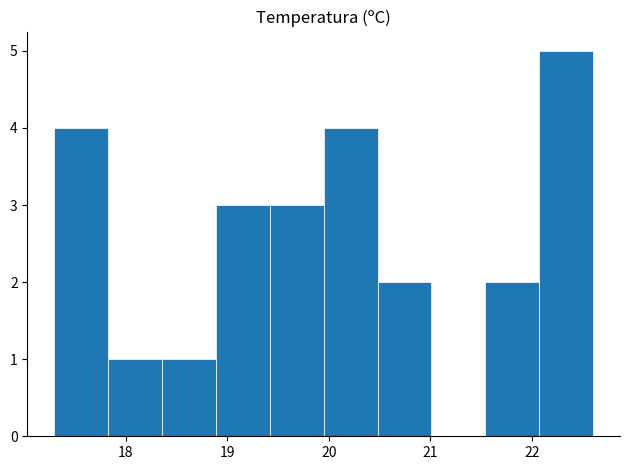

Reading left to right, transcribe this chart: for each bar, give the range it covers on the x-axis and its height. Neither the bar edges nor the heights are printed on the chart, so give them approximately, as read against the axes.

17.30 to 17.83: 4
17.83 to 18.36: 1
18.36 to 18.89: 1
18.89 to 19.42: 3
19.42 to 19.95: 3
19.95 to 20.48: 4
20.48 to 21.01: 2
21.01 to 21.54: 0
21.54 to 22.07: 2
22.07 to 22.60: 5